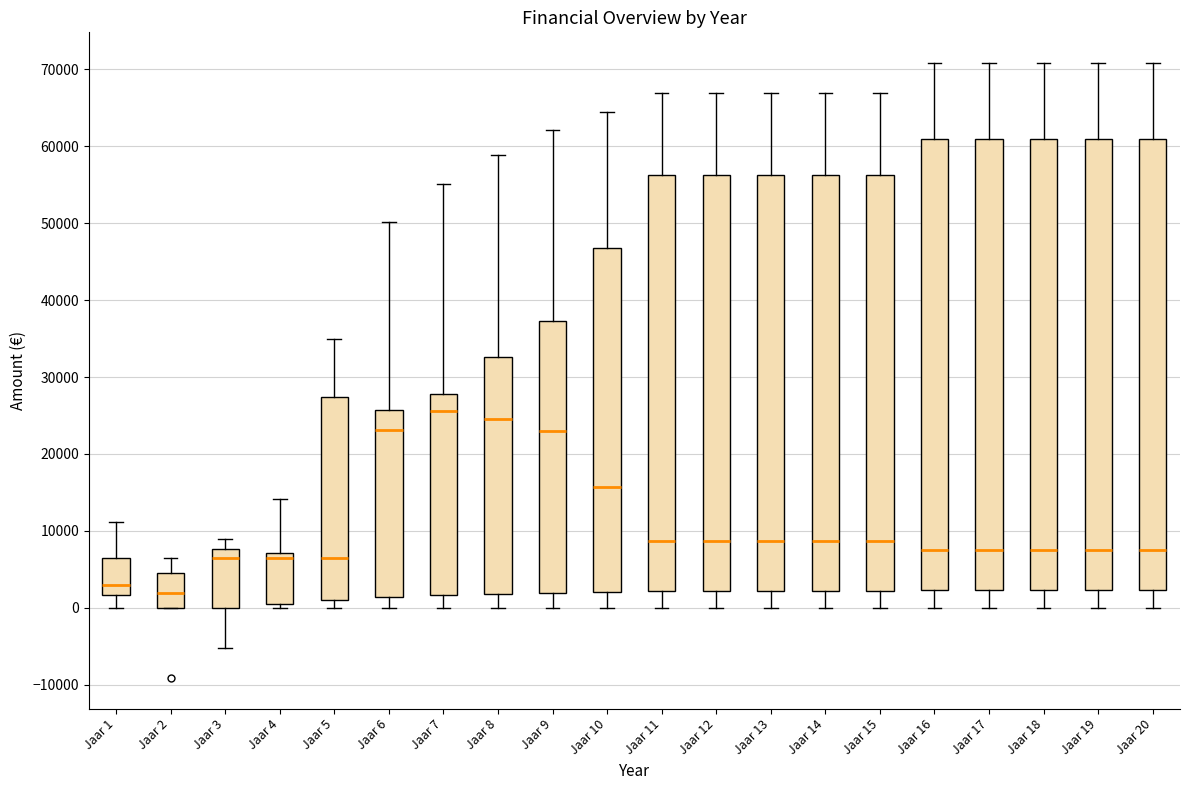

Which box's median line is the lowest?

Jaar 2